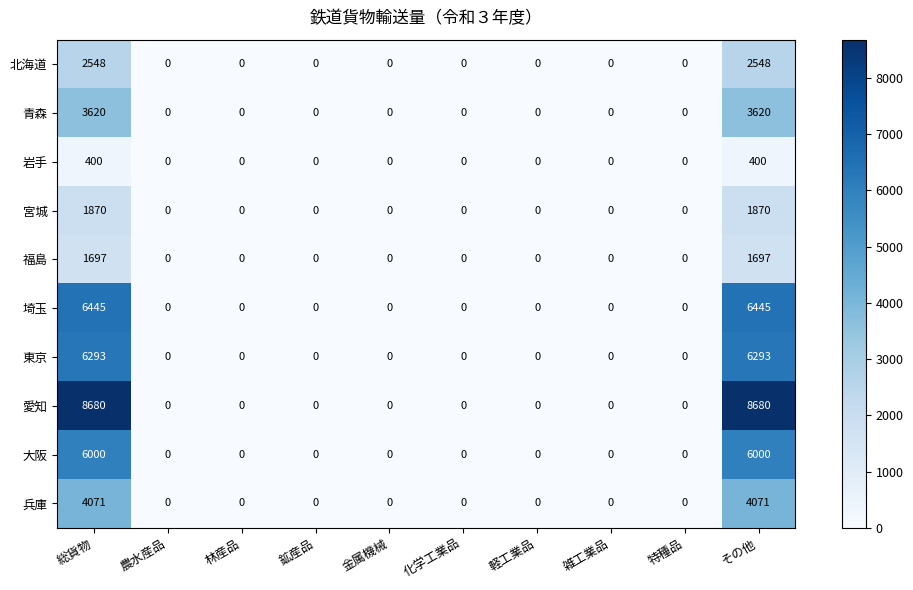

Which series has the largest range (max minus min)?

愛知